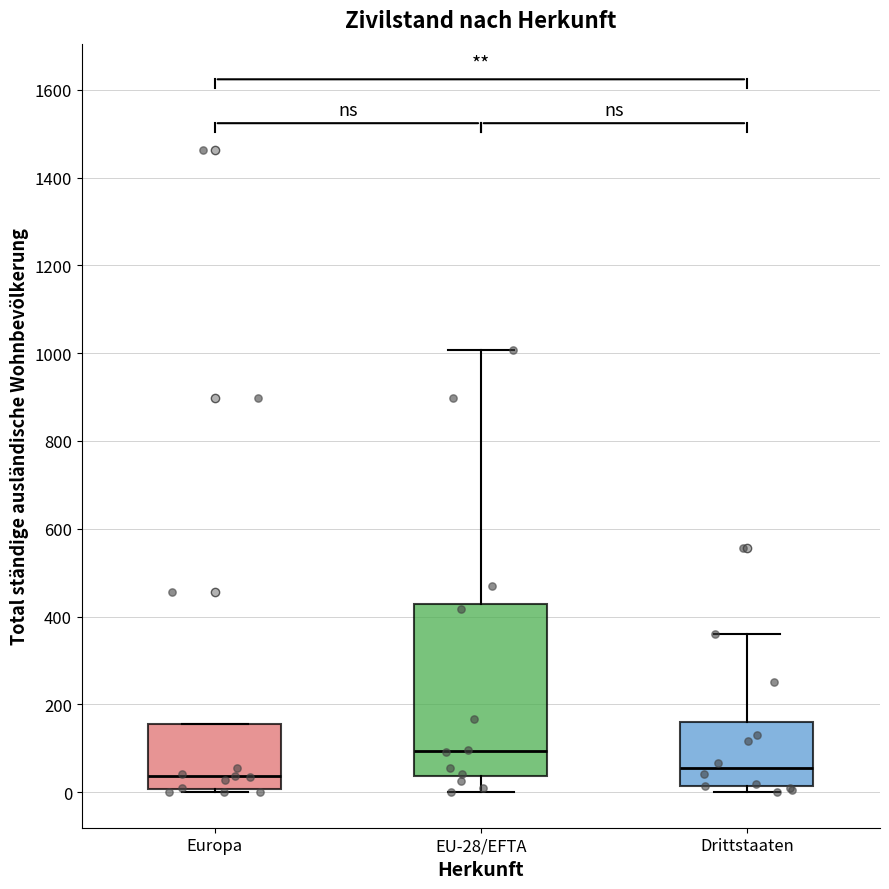

Which box is the tallest, from its lower edge to its upper edge?

EU-28/EFTA